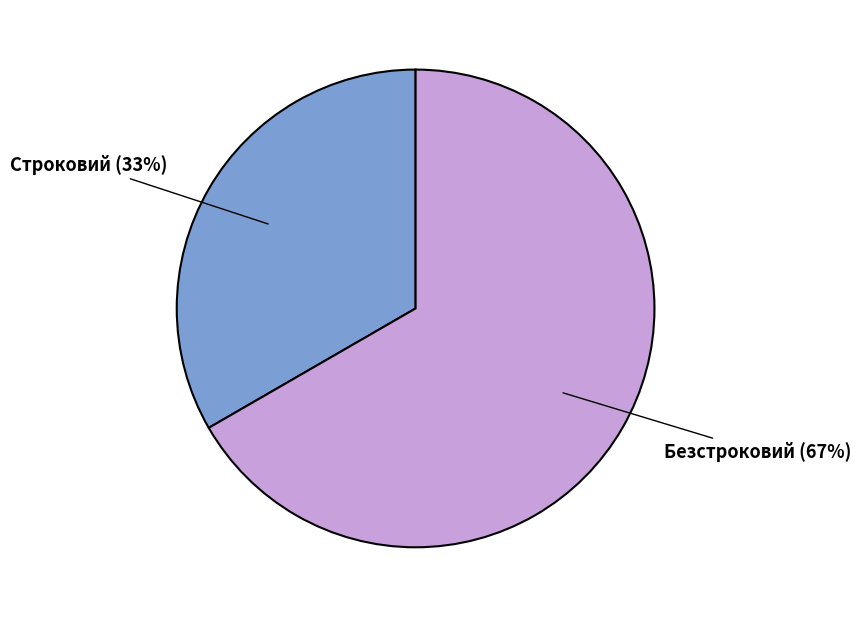

Does any single category account for the majority?

Yes